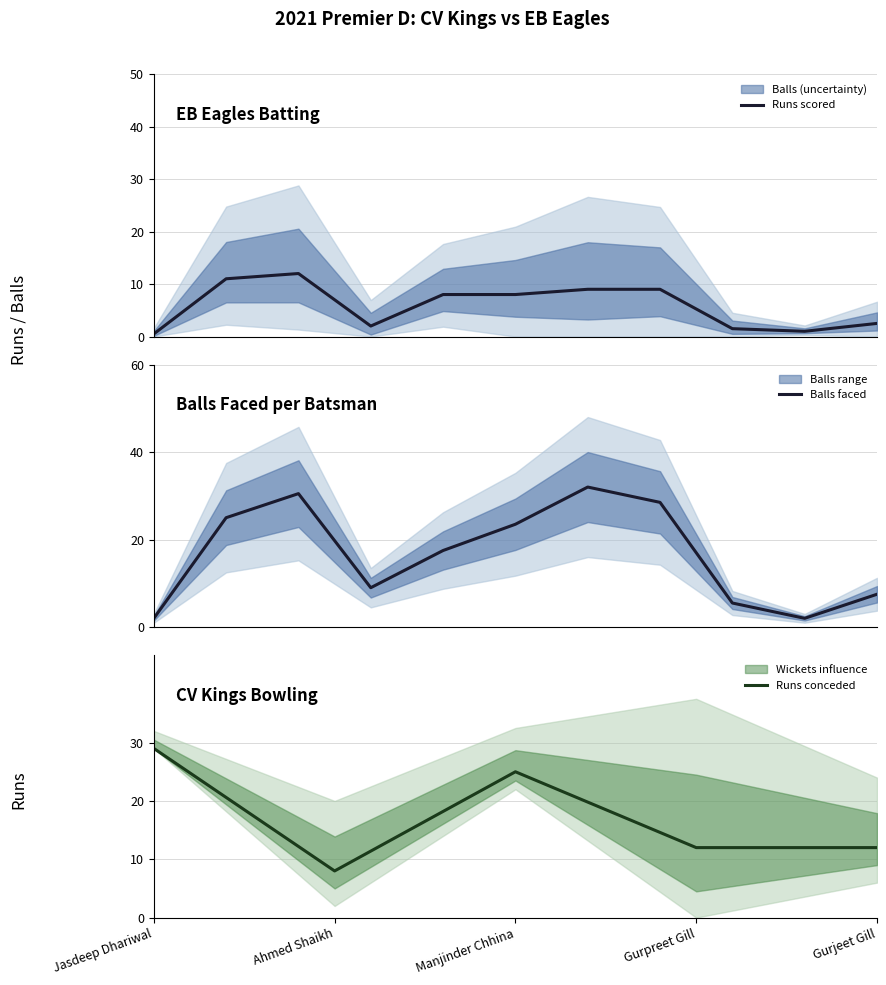

Count the number of data series in this chart.

3